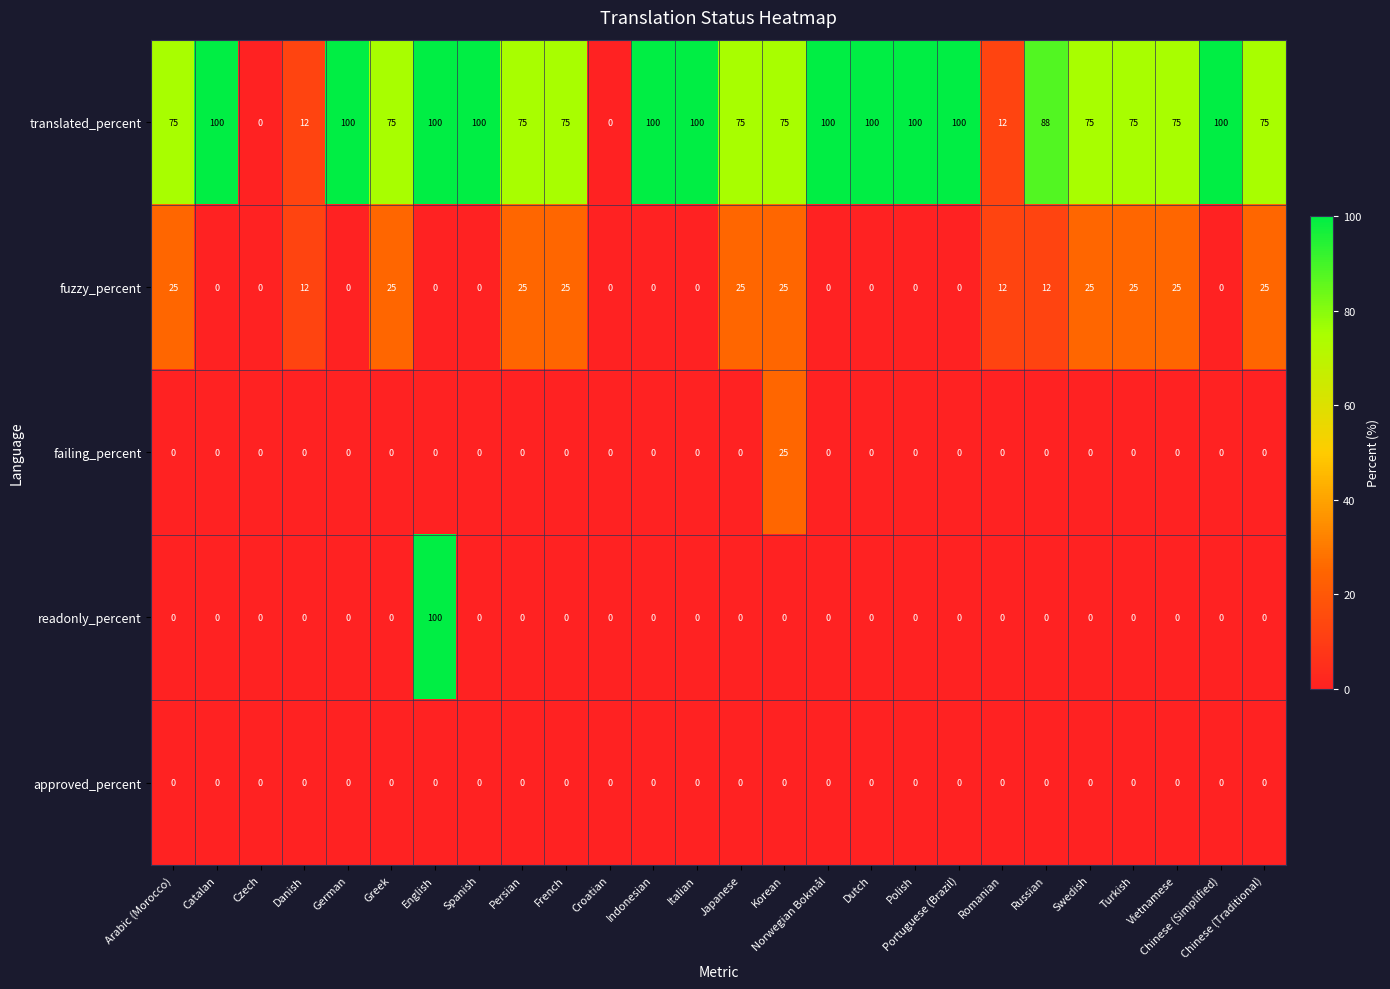

At how many categories does at least one series exceed 23?

22